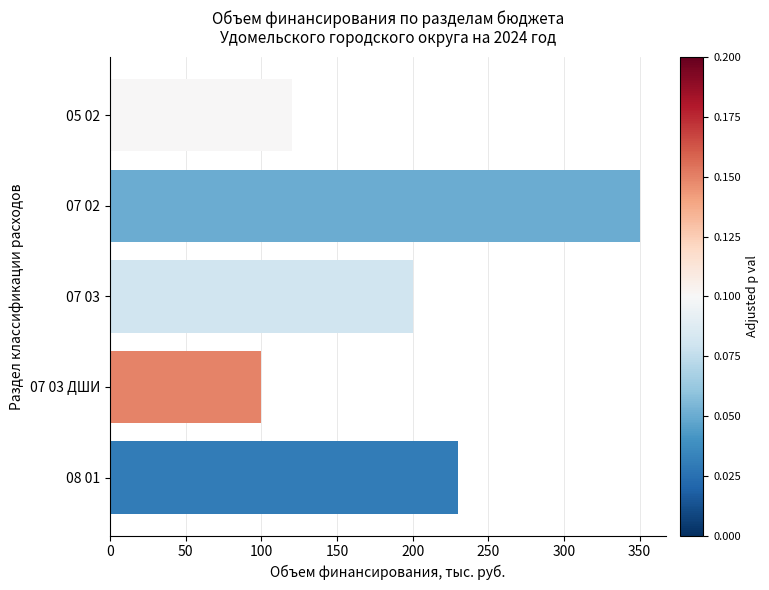

How many values are below 200?

2